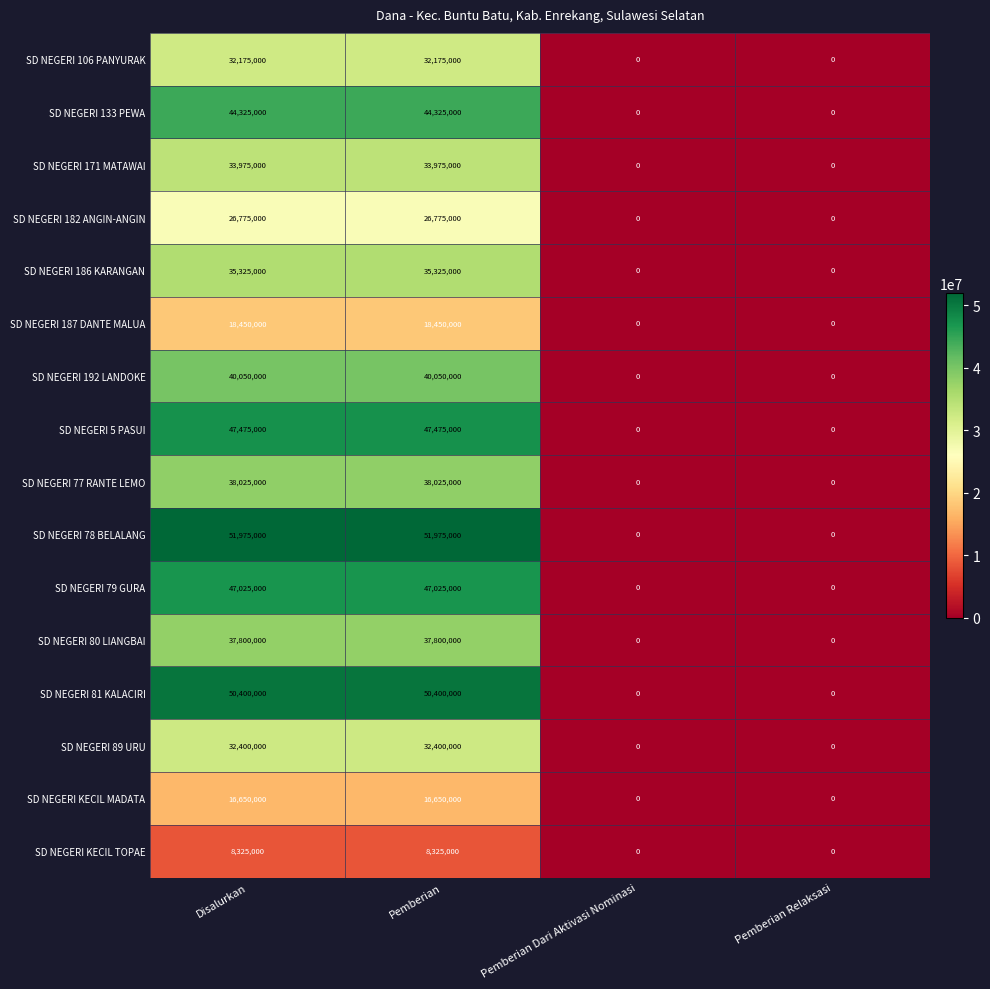

What is the difference between the highest and lowest values at Disalurkan?

43650000